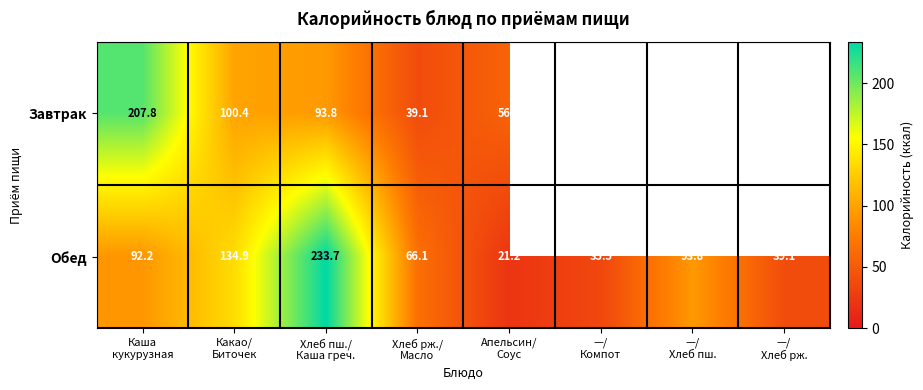

What is the difference between the Завтрак values at Какао/ Биточек and —/ Хлеб пш.?

100.4